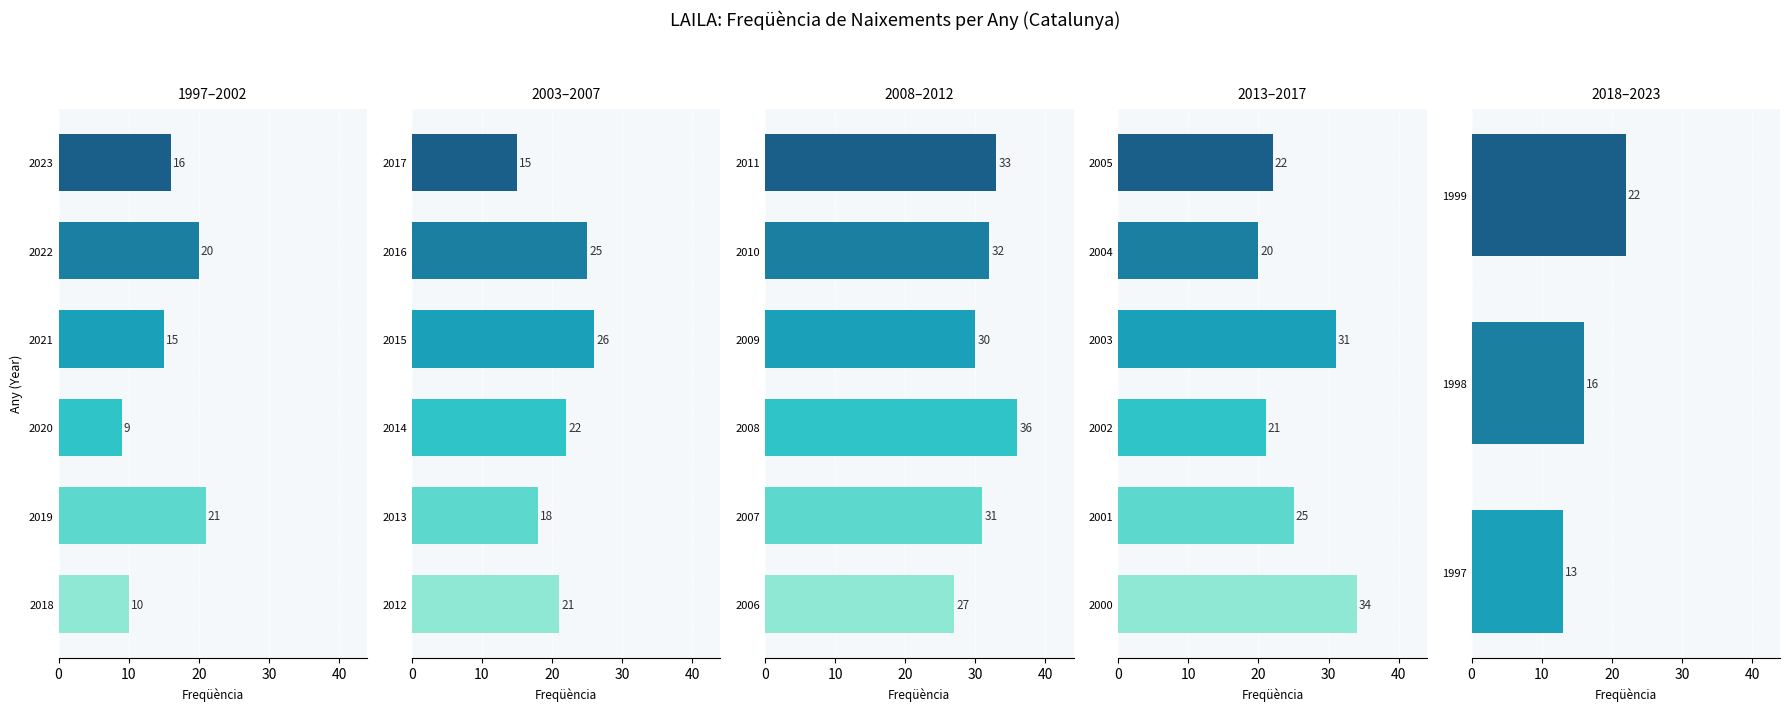

Reading left to right, transcribe all the data shown in this chart.

2023=16	2022=20	2021=15	2020=9	2019=21	2018=10	2017=15	2016=25	2015=26	2014=22	2013=18	2012=21	2011=33	2010=32	2009=30	2008=36	2007=31	2006=27	2005=22	2004=20	2003=31	2002=21	2001=25	2000=34	1999=22	1998=16	1997=13